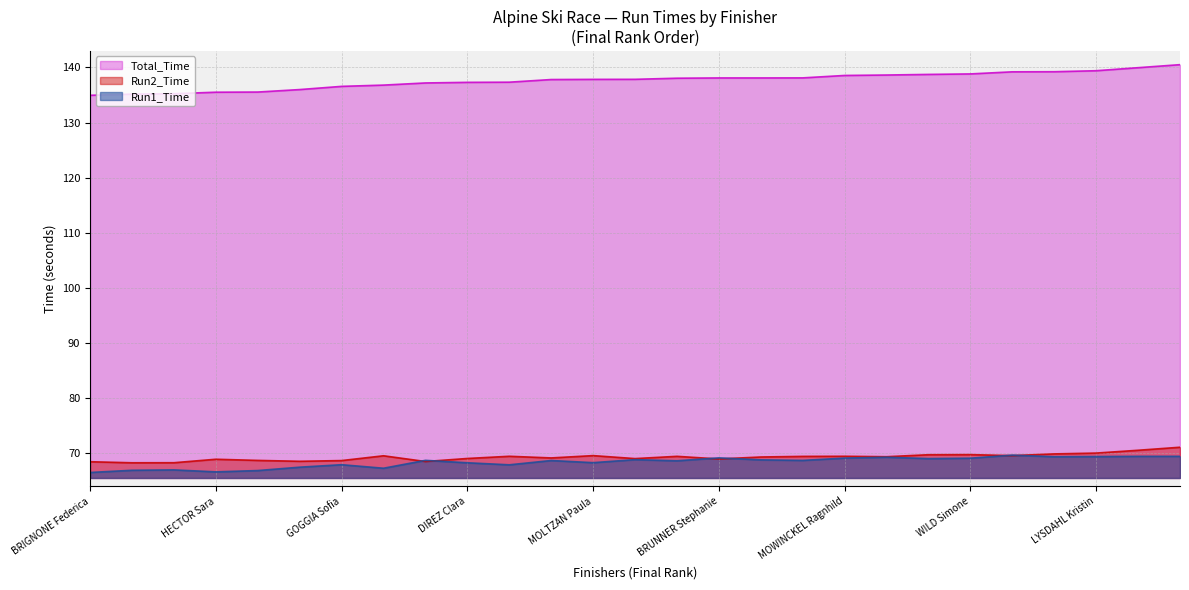

What value does the Run2_Time series have at LIENSBERGER Katharina?

69.3